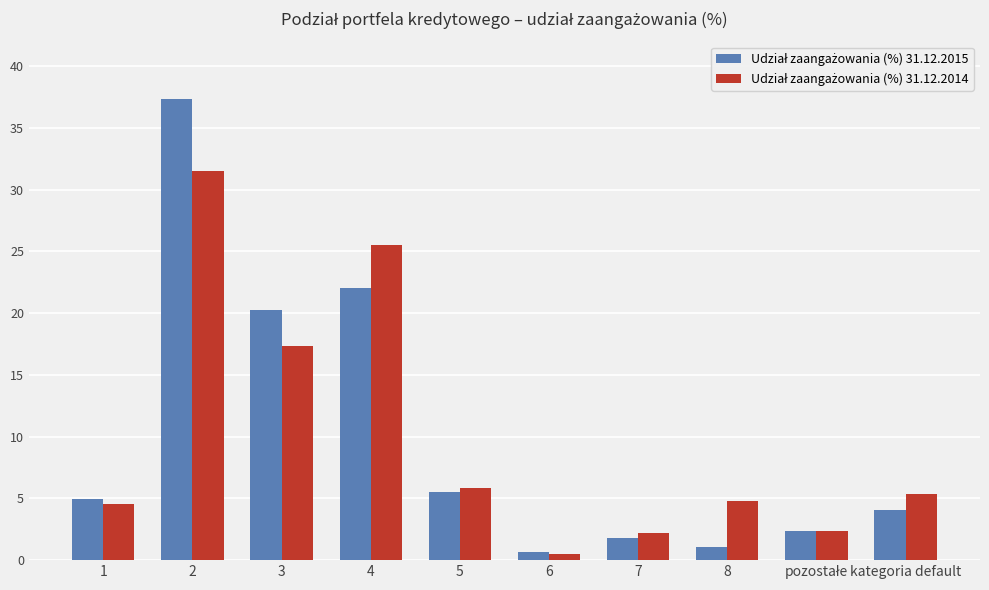

At how many categories does at least one series exceed 7?

3